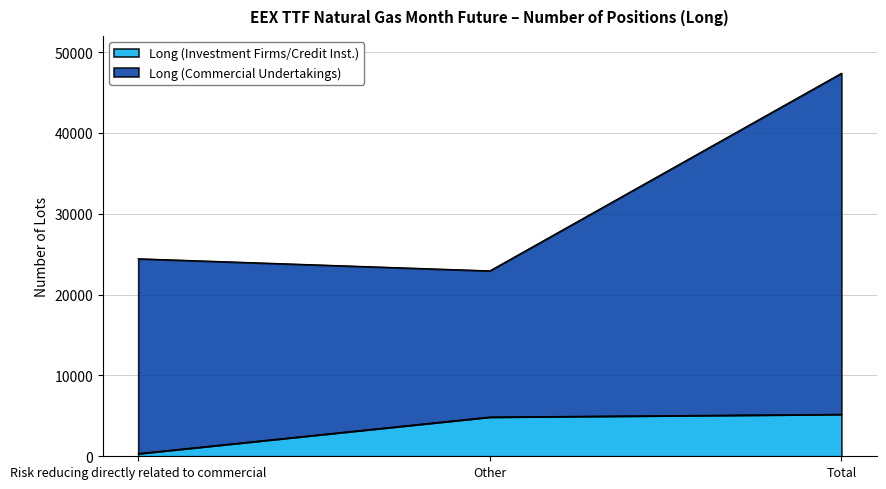

How many lines are shown in the chart?

2